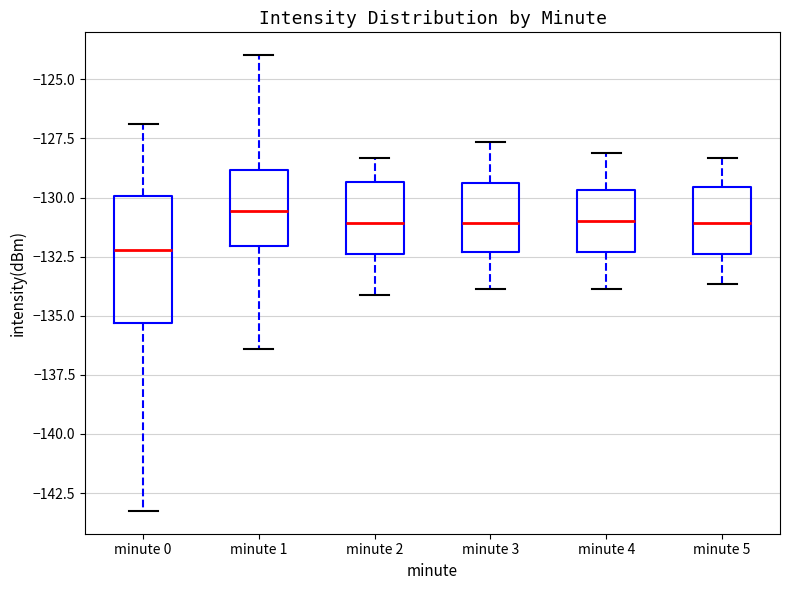

Comparing the boxes themselves (not the whiskers), which one is the tallest?

minute 0